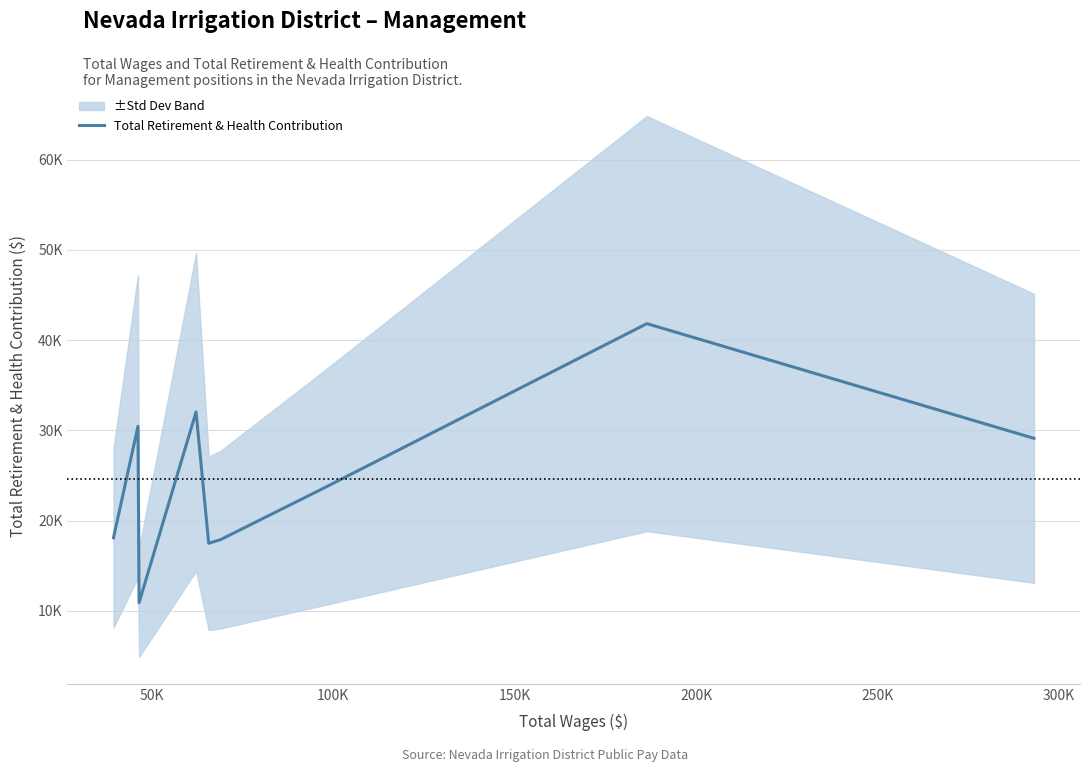

True or false: there are more than 2 points higher than both neighbors.

True